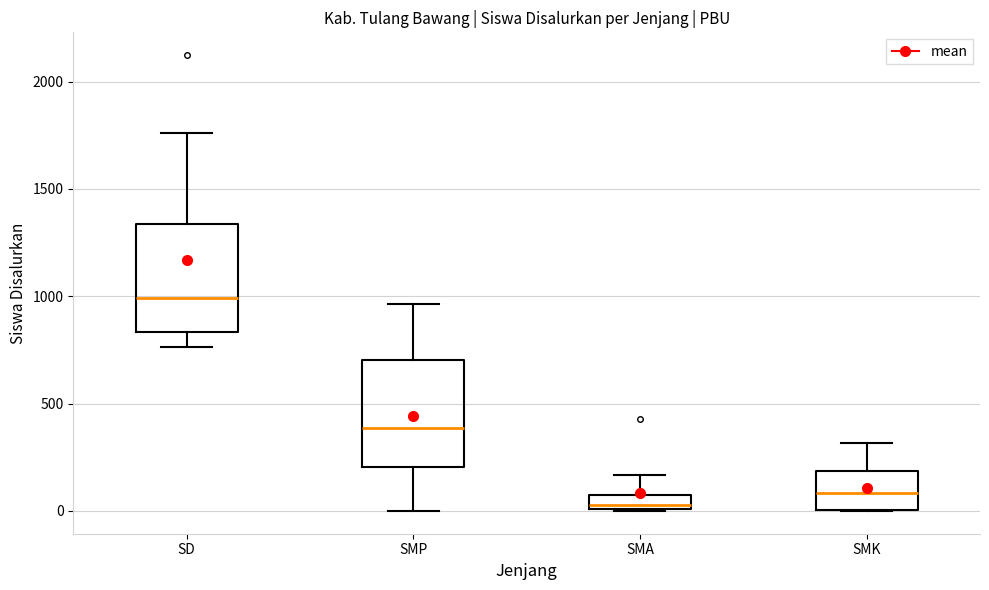

Where does the median line of the box for SD sit on the y-axis? The values are not printed on the chart, so give them approximately, as read against the axis.

1000